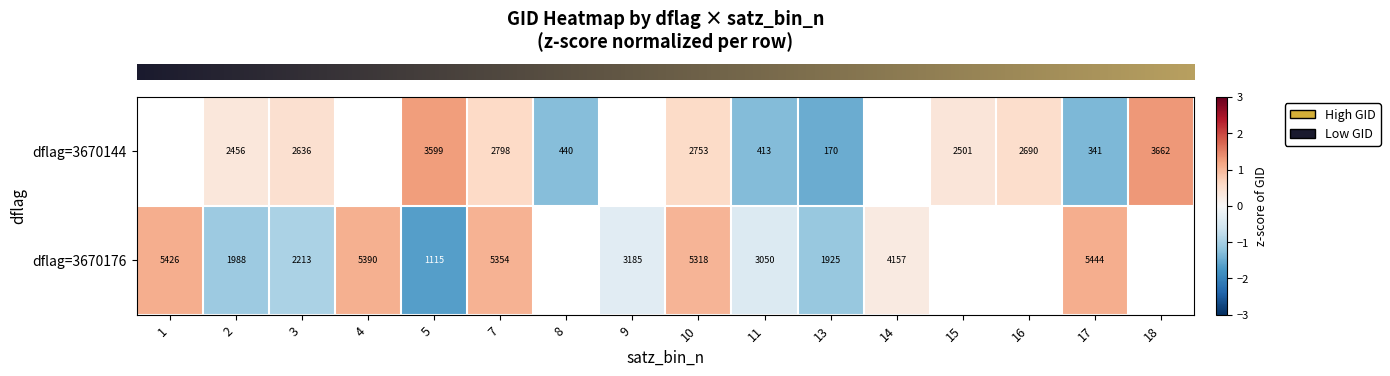

At which category is the sum across all series the highest?

7